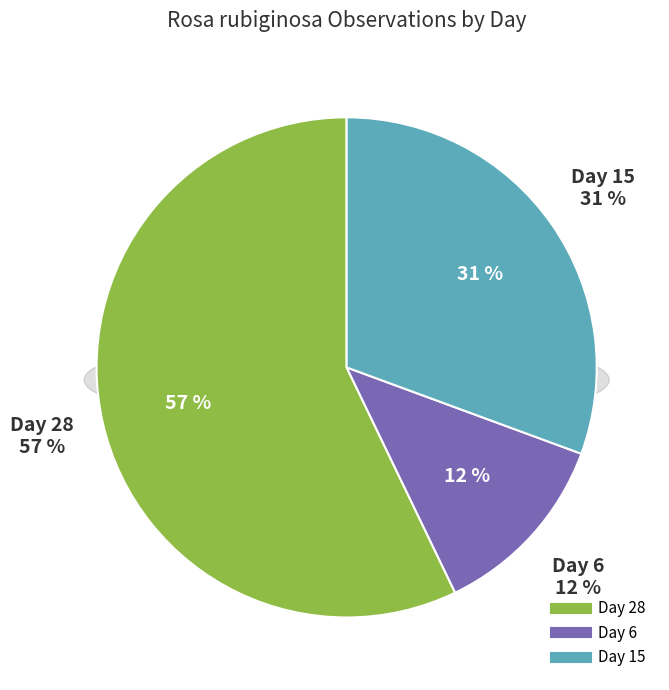

To the nearest percent, what is the difference between the 6 and 28 slice percentages?

45%